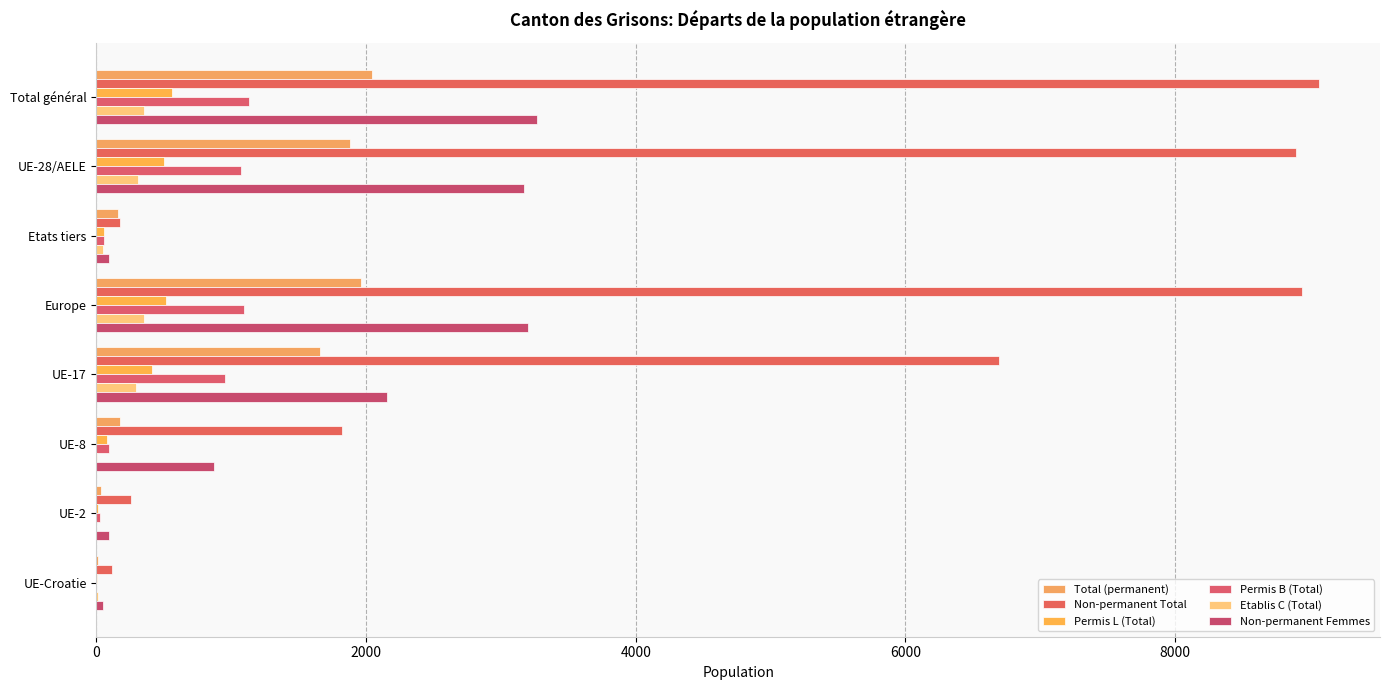

How many categories are shown in the chart?

8